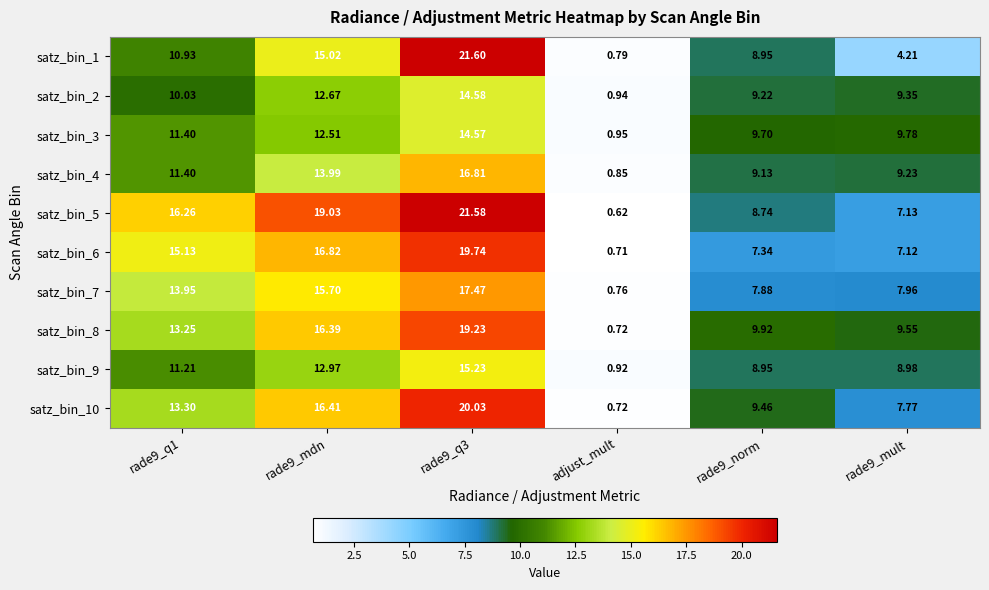

Which label corresponds to the smallest value in the chart?

adjust_mult